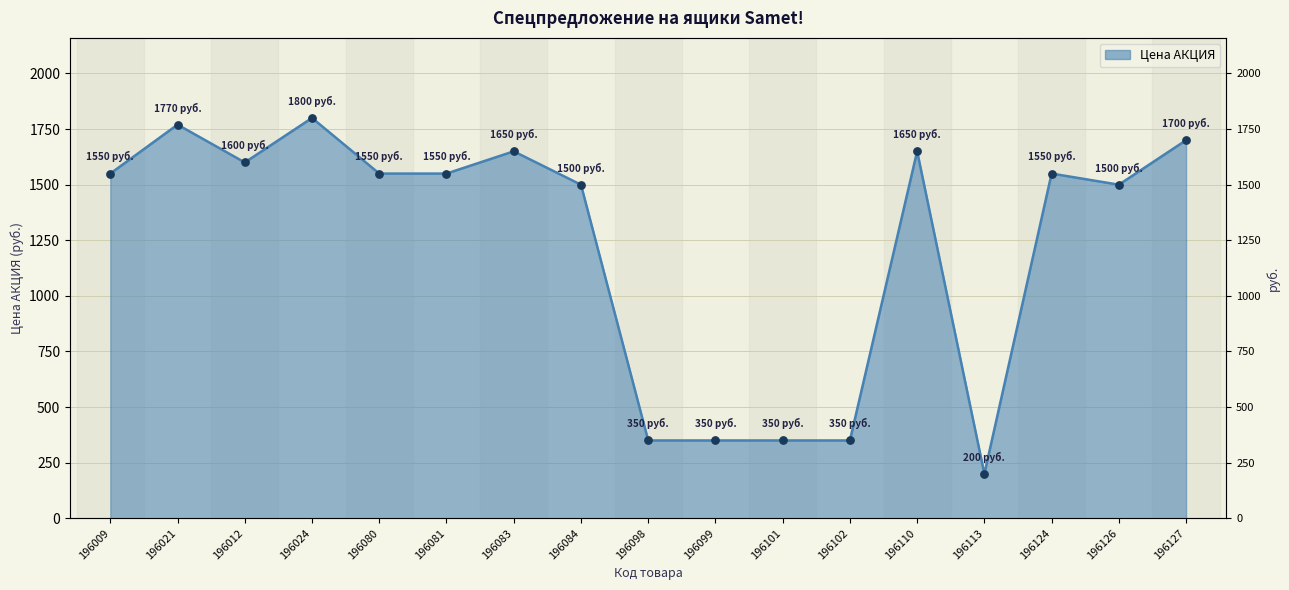

What is the ratio of the value at 196024 to the value at 196083?

1.1